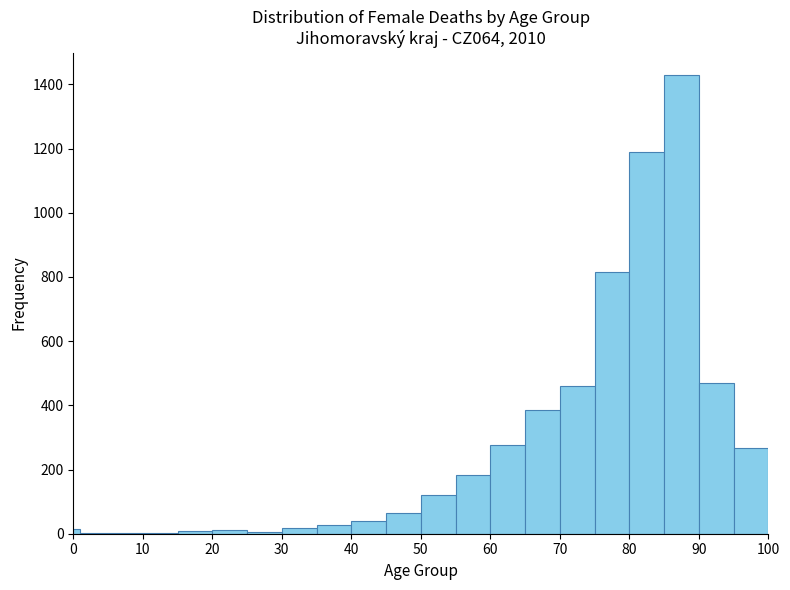

Around what value on the x-axis is the tallest bar? Give the approximate position of its centre, as read against the axis.

88